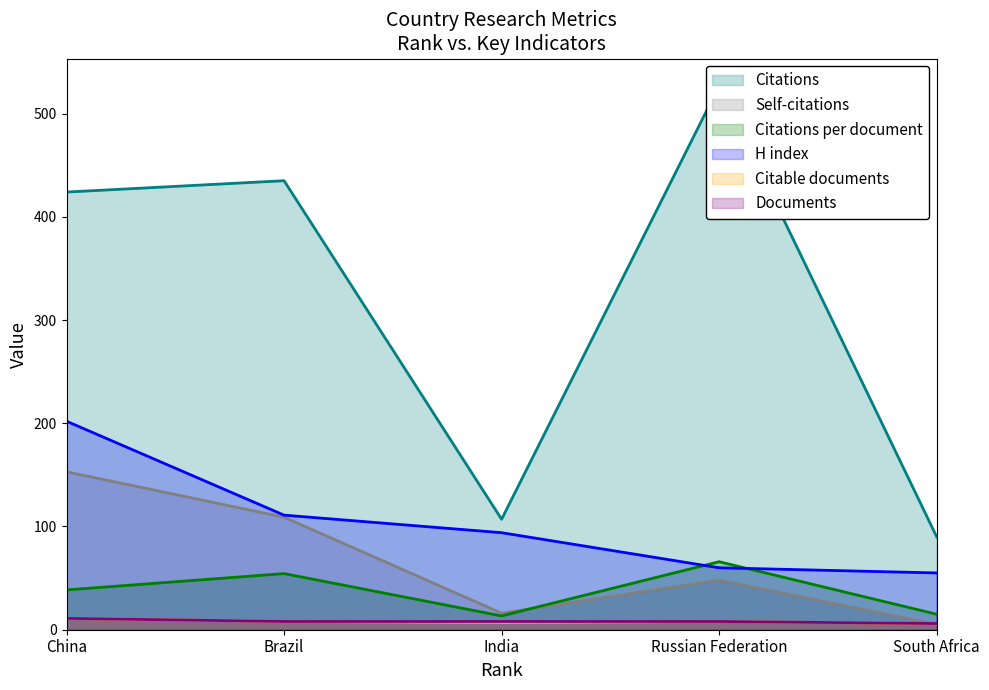

How many interior local peaks does the Self-citations series have?

1